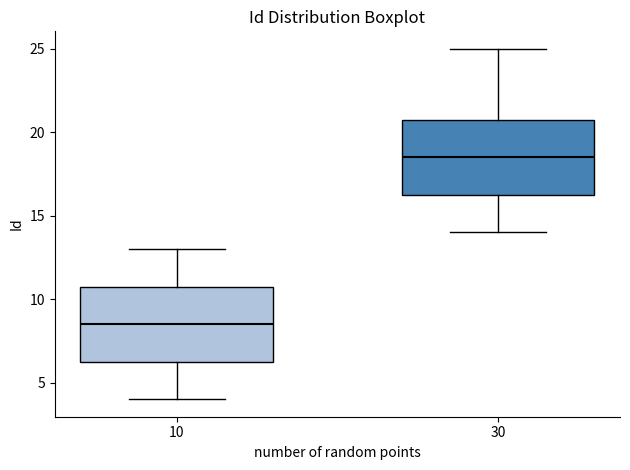

Reading left to right, read every box against the y-axis: the position of its median line, the range the box covers, and the ends of its whiskers. The values are not printed on the chart, so give them approximately, as read against the axis.

10: median 8.5, box 6.5 to 11.0, whiskers 4.0 to 13.0
30: median 18.5, box 16.5 to 21.0, whiskers 14.0 to 25.0